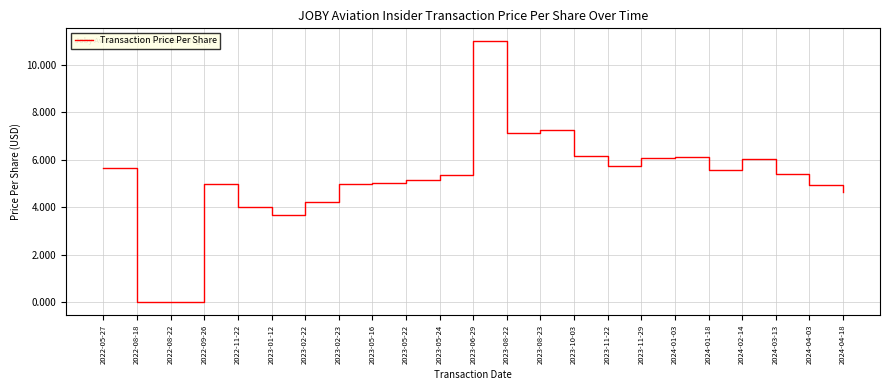

Between 2024-04-18 and 2023-10-03, which is larger?

2023-10-03